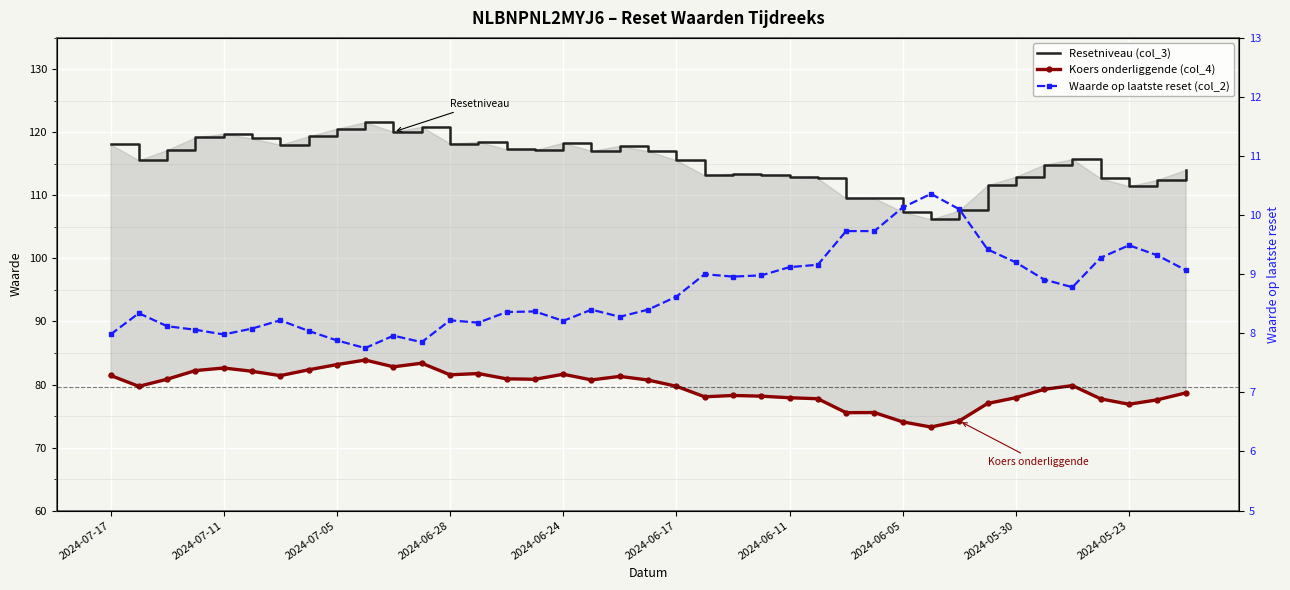

Rank the series at 21 from lowest to highest value.

Waarde op laatste reset (col_2), Koers onderliggende (col_4), Resetniveau (col_3)